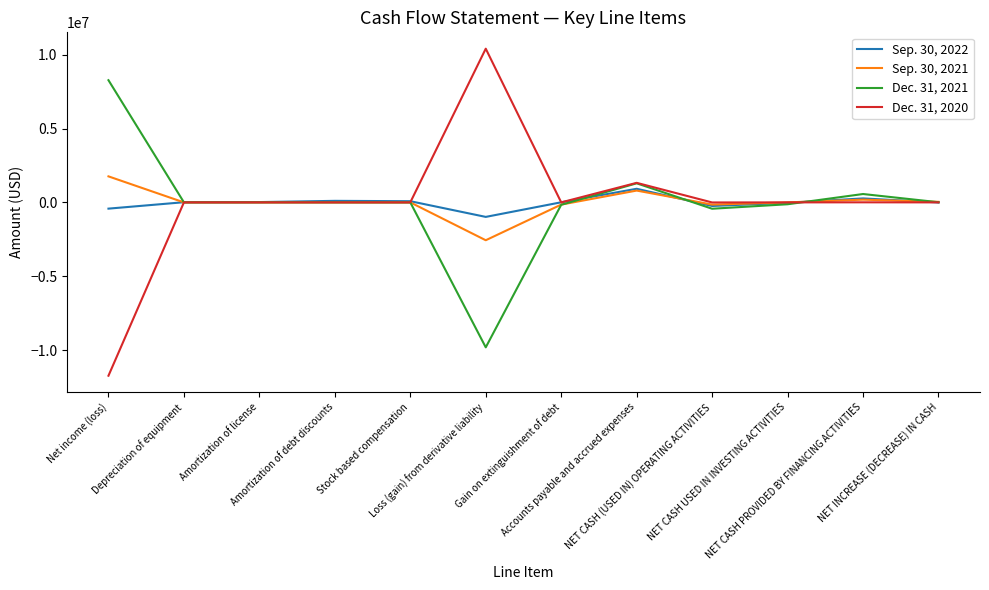

What is the difference between the maximum and second lowest values in the Sep. 30, 2022 series?

1344049